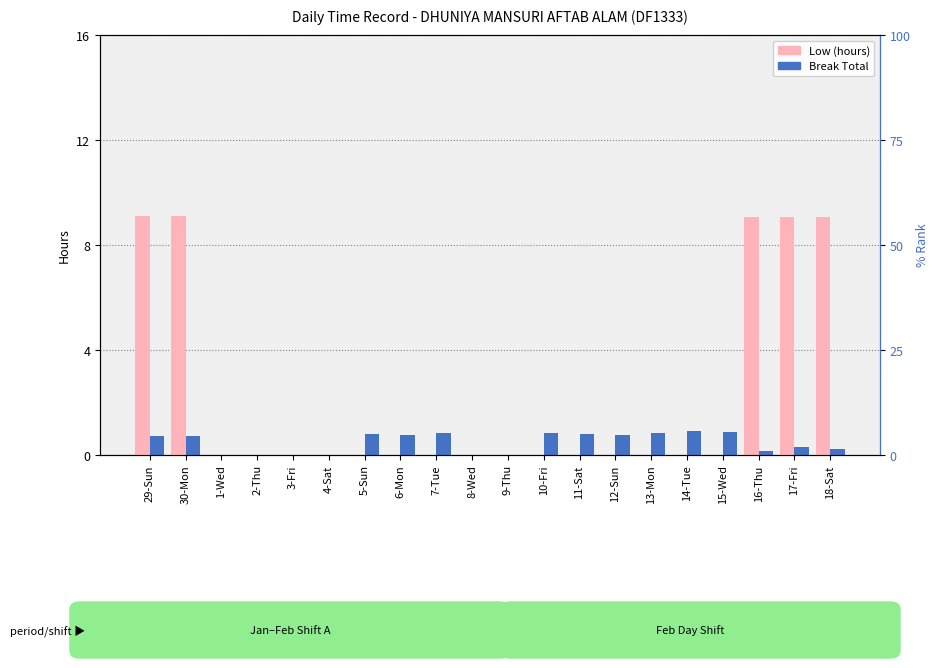

True or false: Break Total has a value of 0.8 at 6-Mon.

True